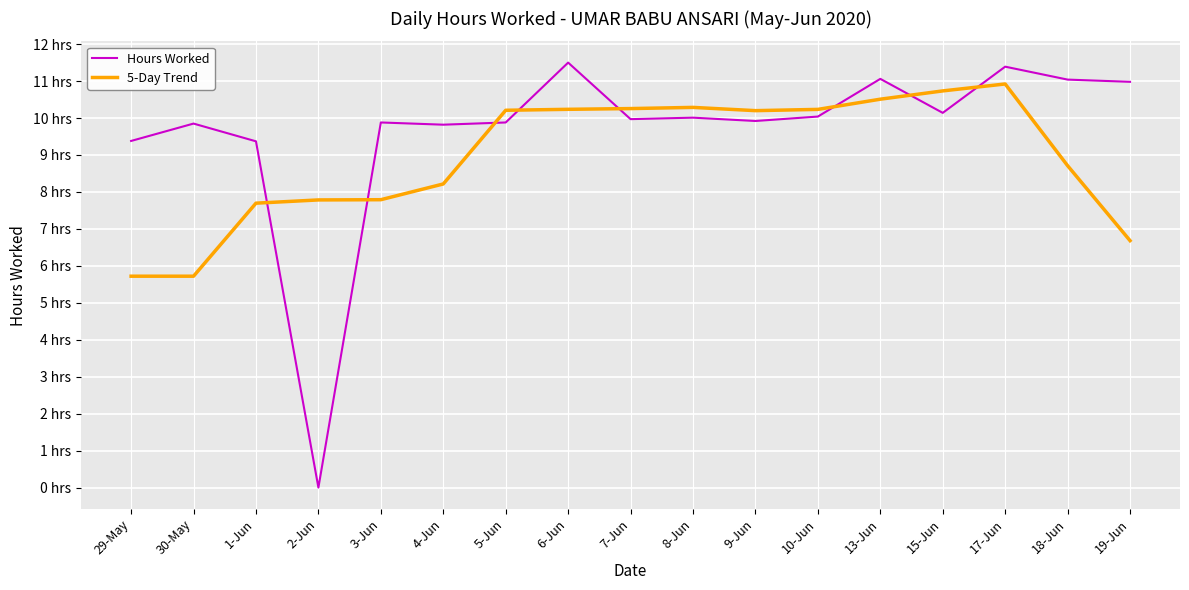

Does the chart display data point markers on the line(s)?

No